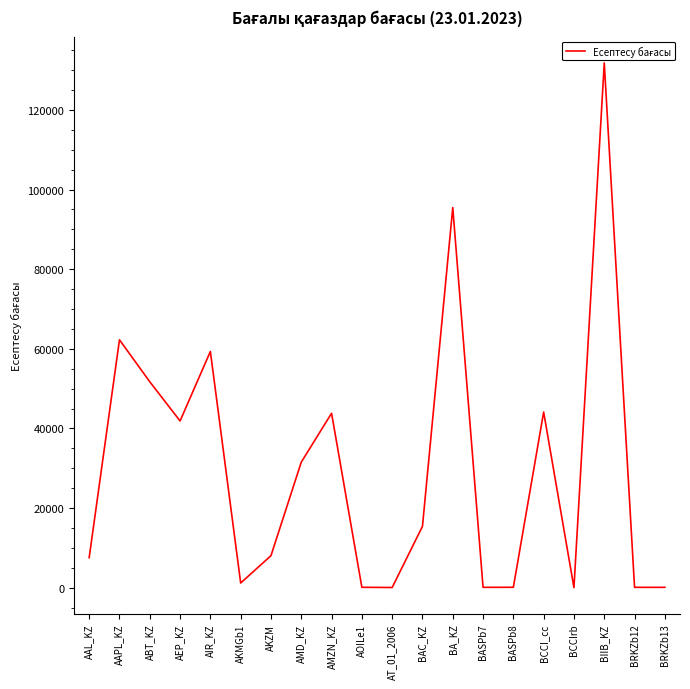

The value at AEP_KZ is 41880.5. True or false?

True